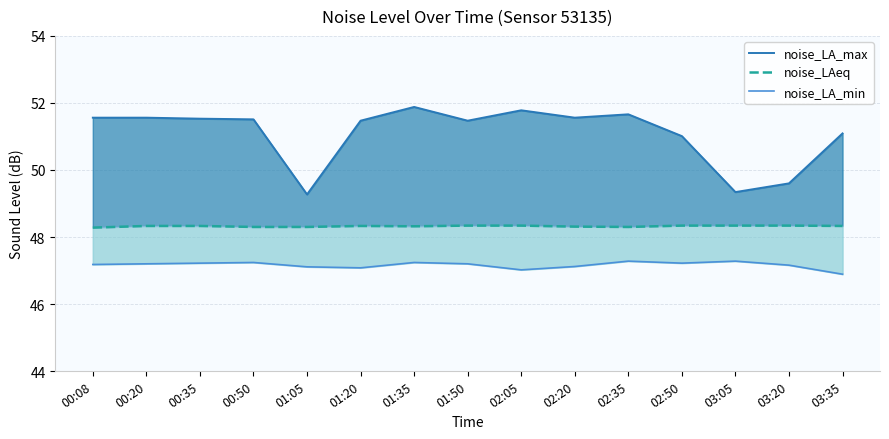

Between 01:35 and 00:50, which is larger?

01:35